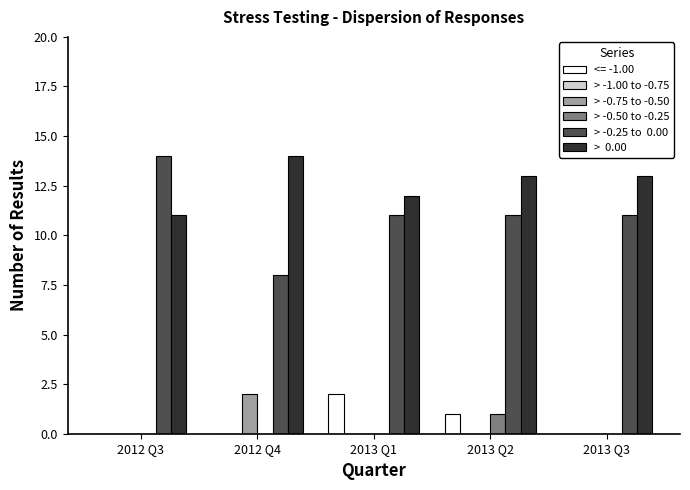

What is the total value across all series at 2012 Q4?

24